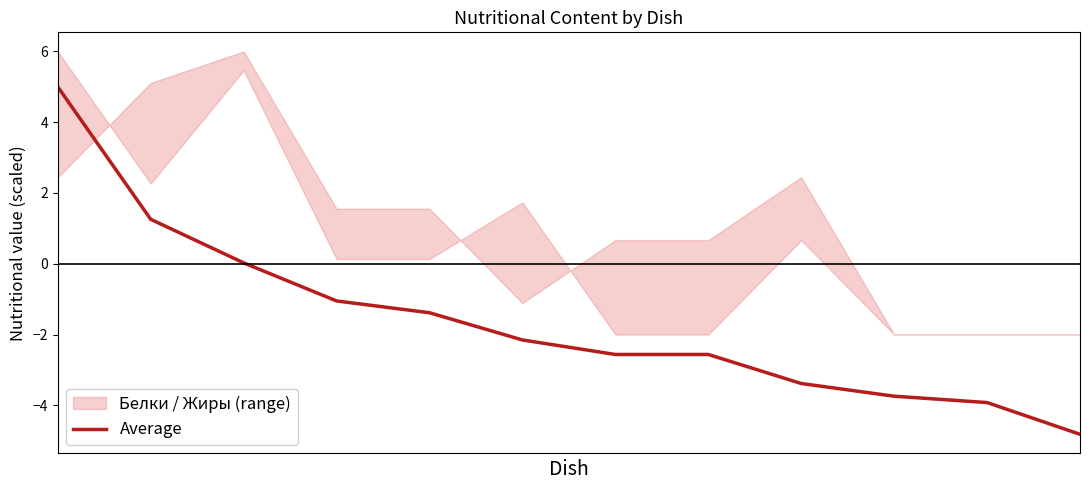

True or false: there are more than 0 points higher than both neighbors.

False